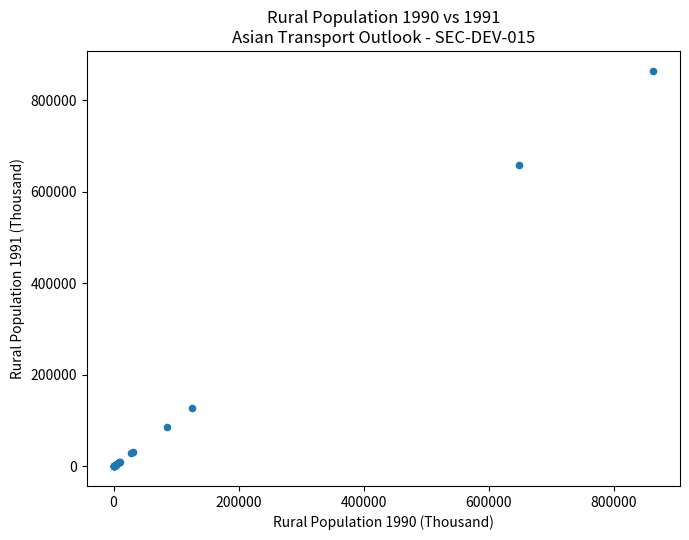

What Y value in the scatter plot is closest to 432199?

659127.7